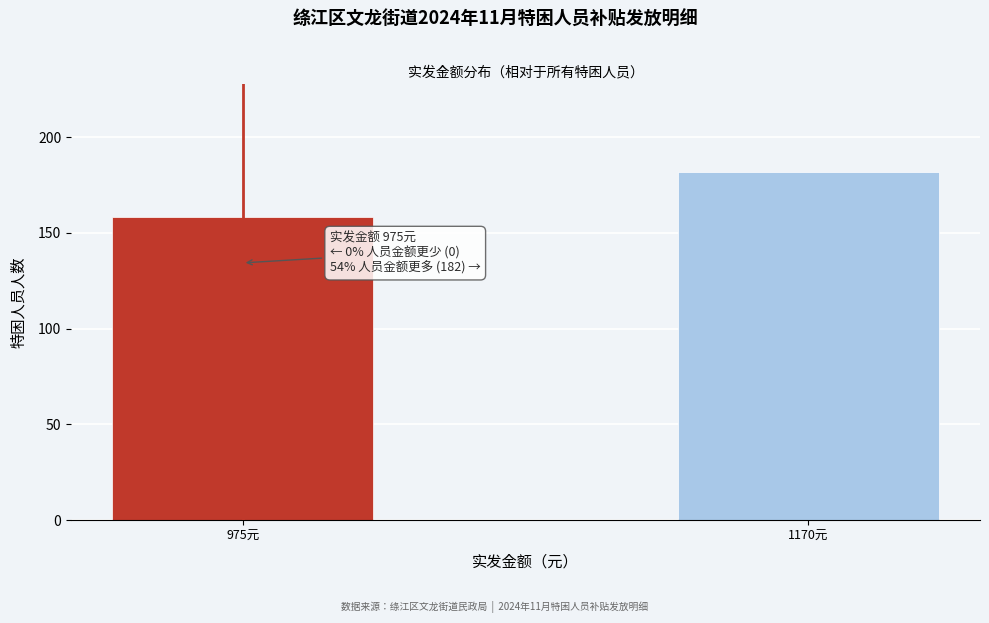

Reading left to right, list all the values displayed in this chart.

158	182